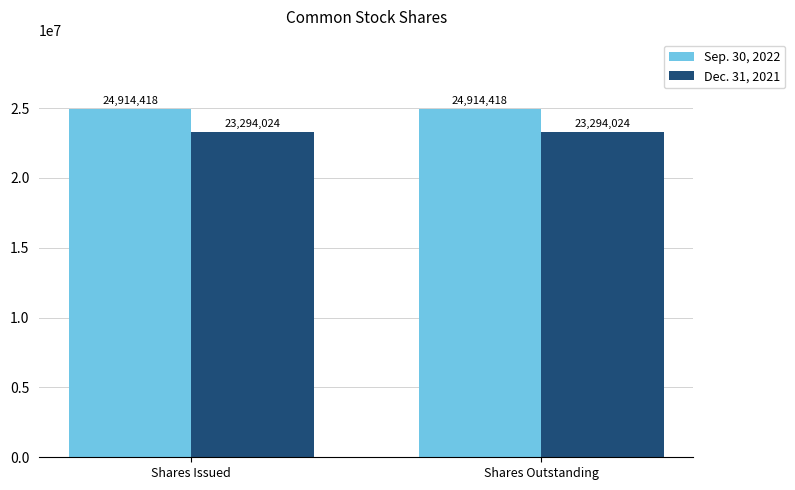

Reading left to right, list all the values displayed in this chart.

Sep. 30, 2022: Shares Issued=24914418	Shares Outstanding=24914418
Dec. 31, 2021: Shares Issued=23294024	Shares Outstanding=23294024